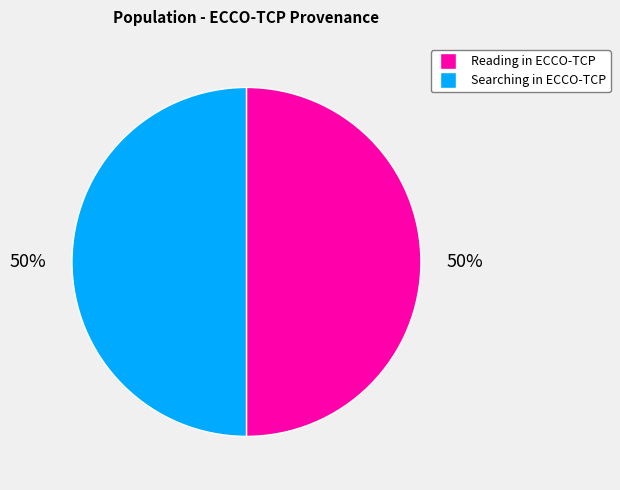

To the nearest percent, what is the average slice percentage?

50%